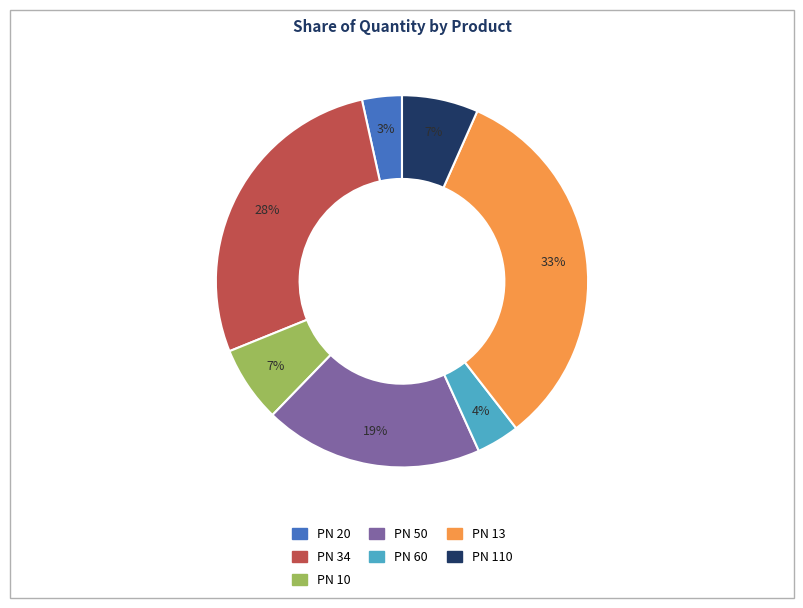

Between PN 13 and PN 50, which is larger?

PN 13